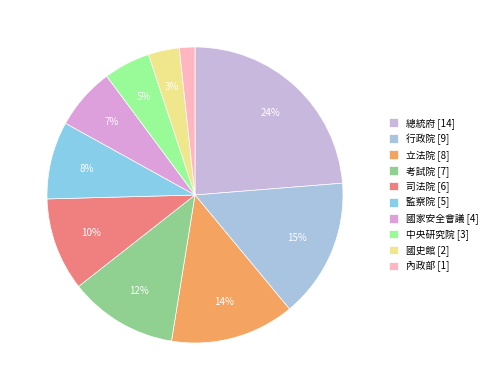

To the nearest percent, what percentage of the pie is 國史館?

3%